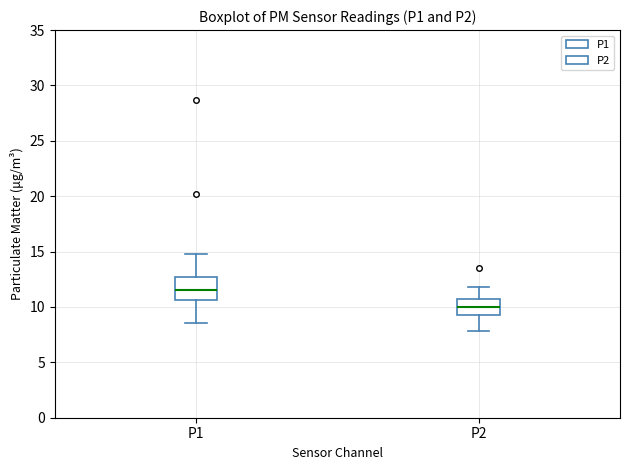

Which box's median line is the highest?

P1